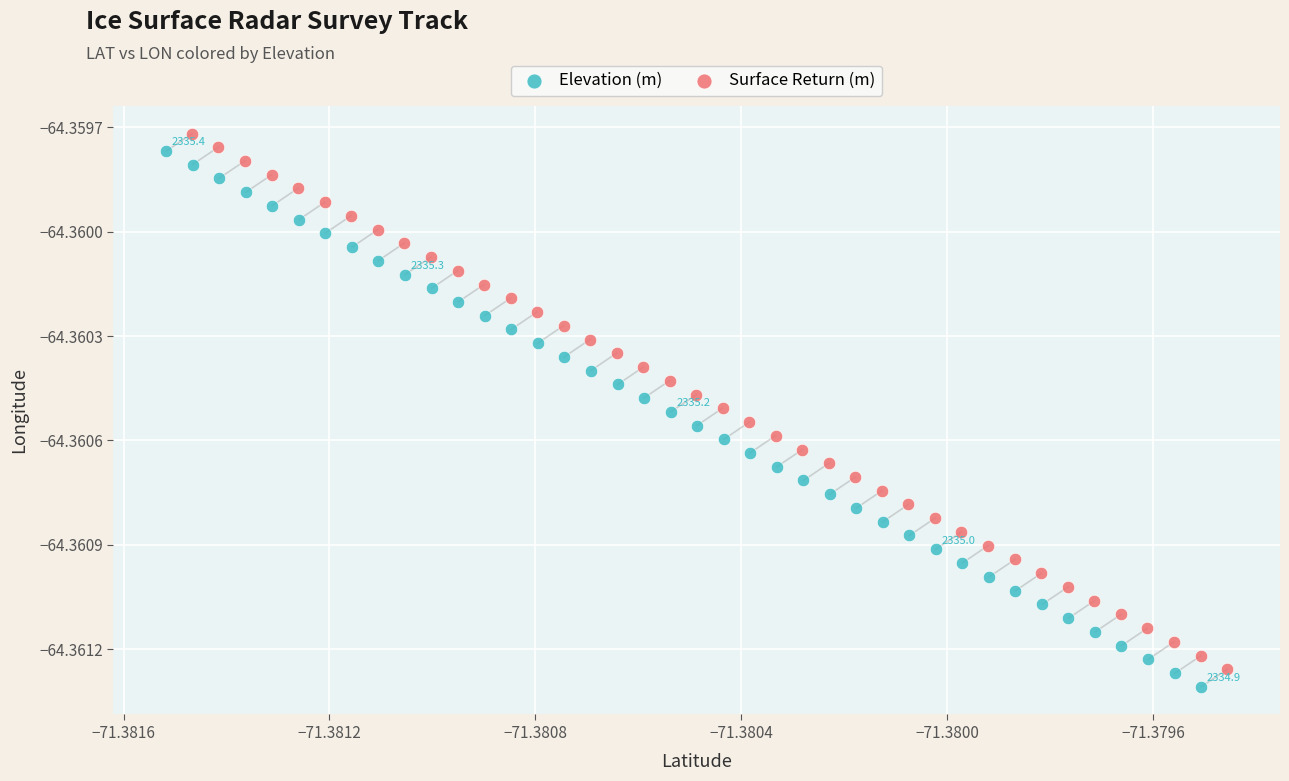

Which series contains the highest Y value?

Surface Return (m)